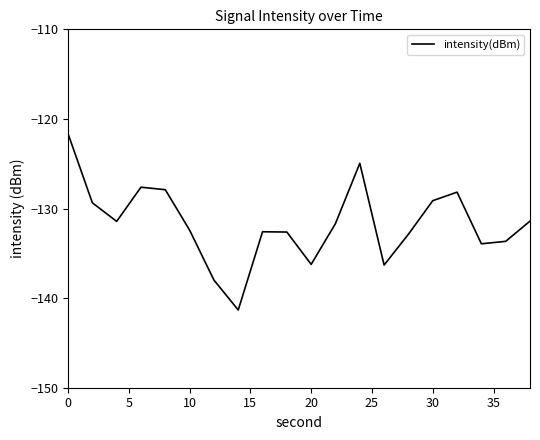

What is the difference between the maximum and second lowest values?

16.3